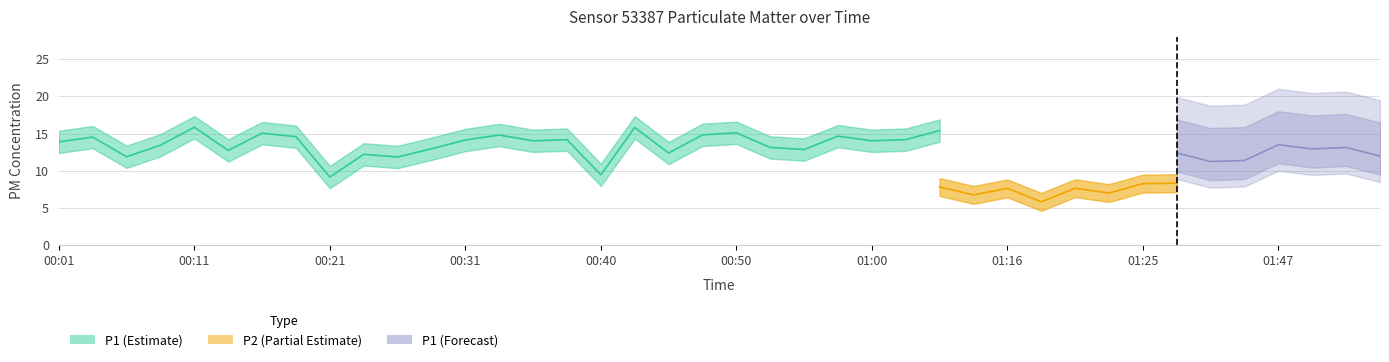

True or false: P2 and P1 intersect in this chart.

False